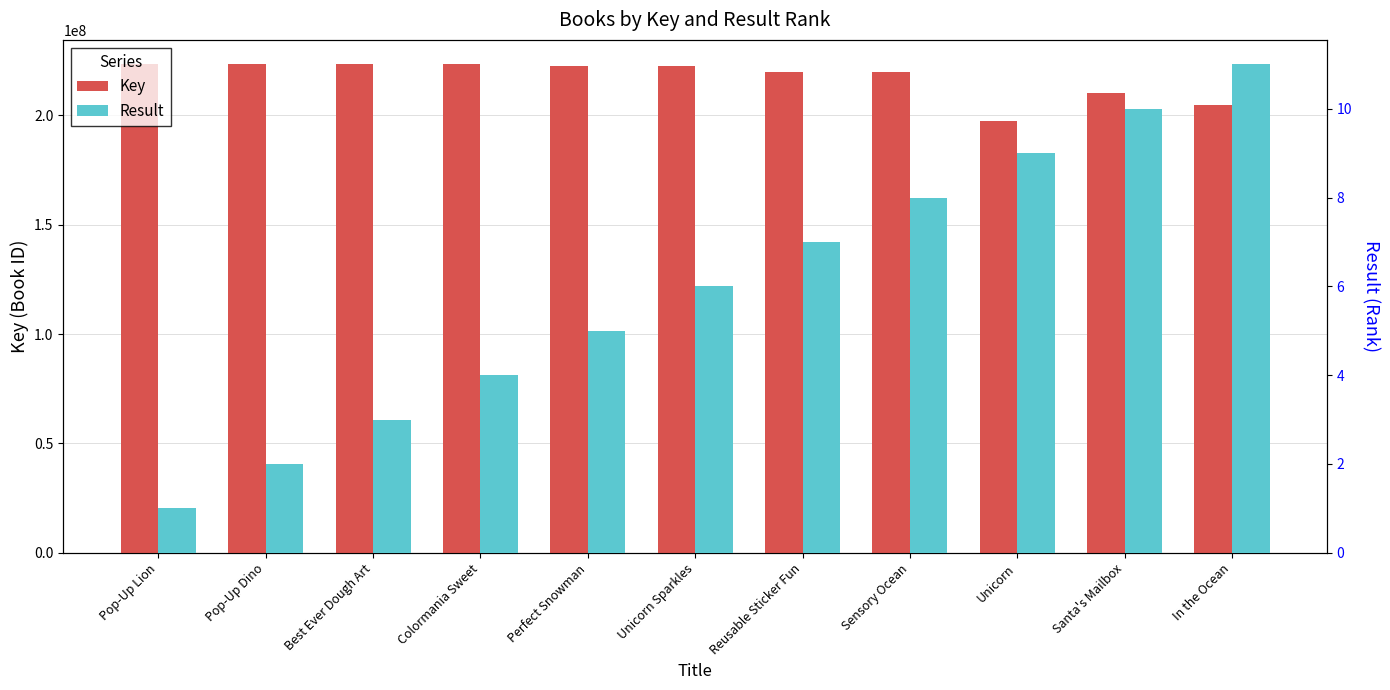

True or false: Result has a value of 11 at Reusable Sticker Fun.

False